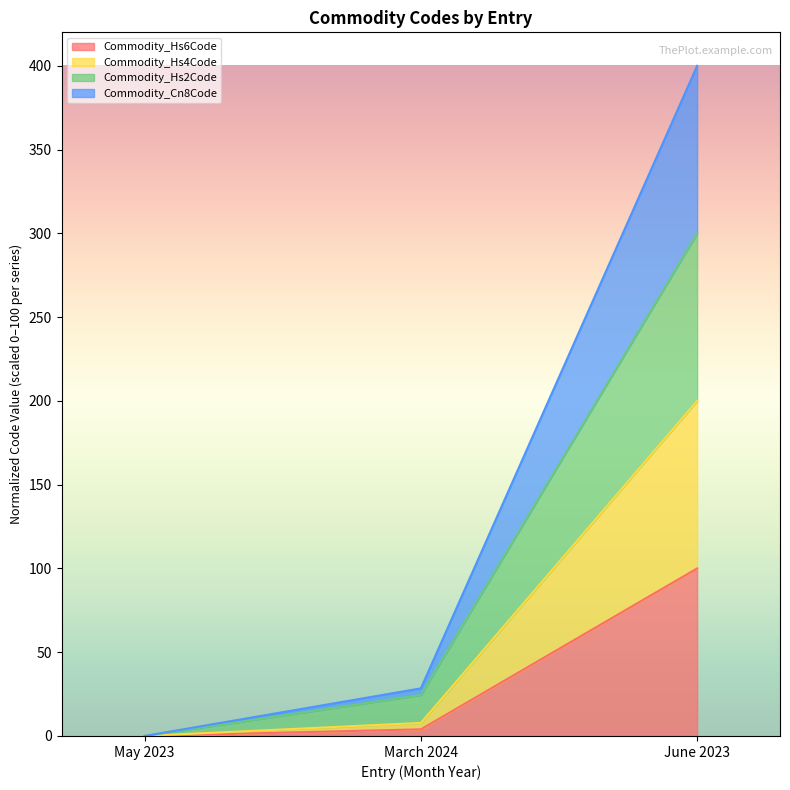

The value of Commodity_Hs4Code at March 2024 is 7.8. True or false?

True